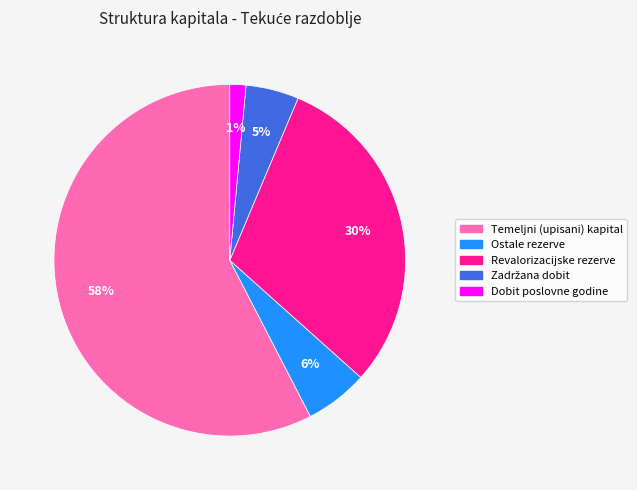

The Dobit poslovne godine slice represents 11% of the pie. True or false?

False